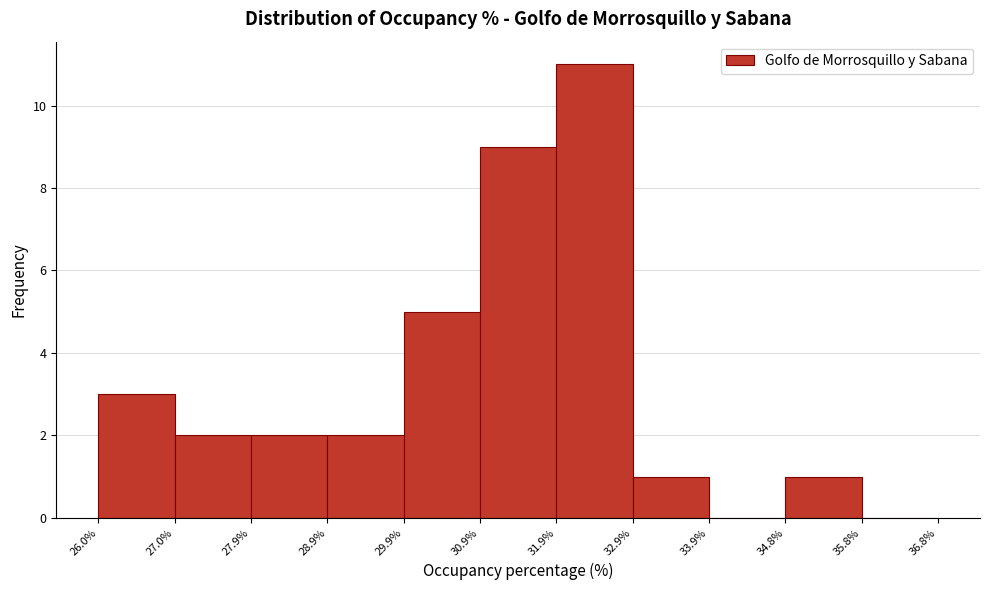

Reading left to right, list every bar in this chart as the range it spans on the x-axis followed by its height. The values are not printed on the chart, so give them approximately, as read against the axis.

26.0% to 27.0%: 3
27.0% to 27.9%: 2
27.9% to 28.9%: 2
28.9% to 29.9%: 2
29.9% to 30.9%: 5
30.9% to 31.9%: 9
31.9% to 32.9%: 11
32.9% to 33.9%: 1
33.9% to 34.8%: 0
34.8% to 35.8%: 1
35.8% to 36.8%: 0